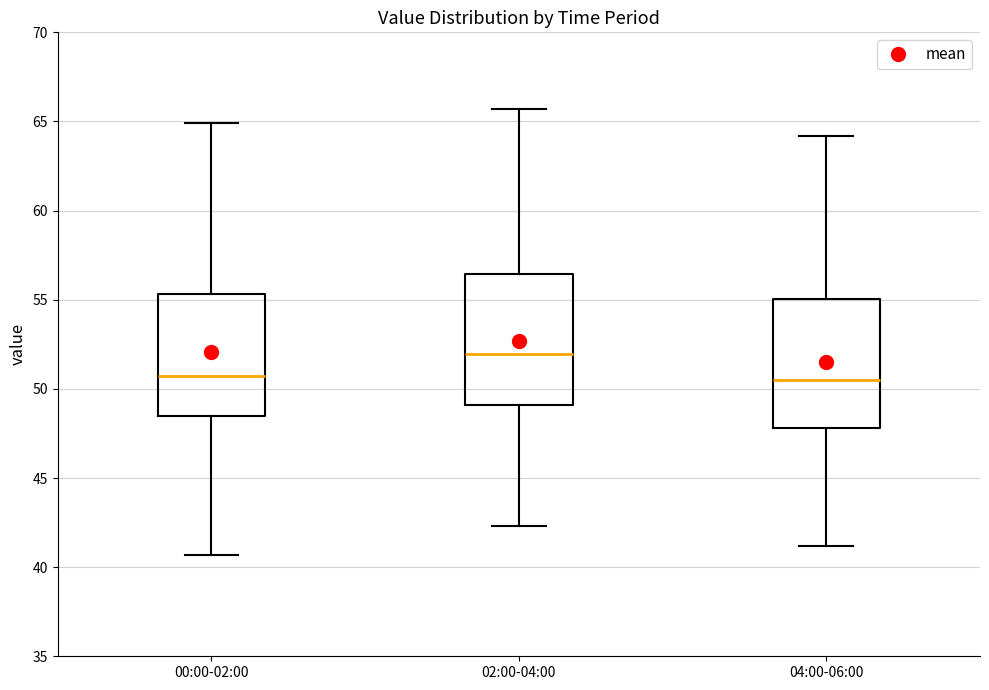

Which box's median line is the highest?

02:00-04:00